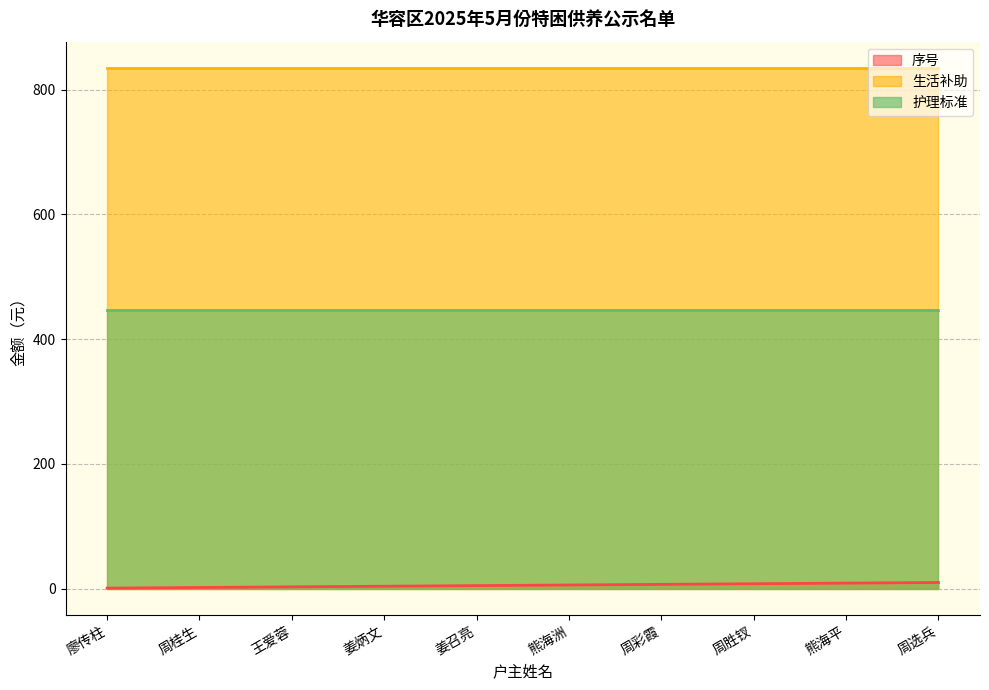

What is the highest value of the 生活补助 series?

835